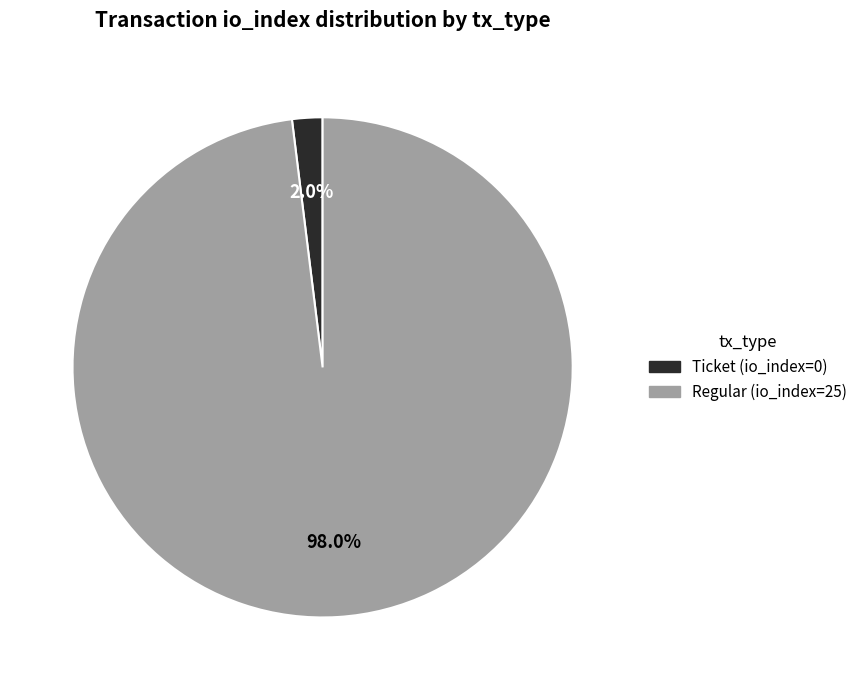

Between Ticket (io_index=0) and Regular (io_index=25), which is larger?

Regular (io_index=25)